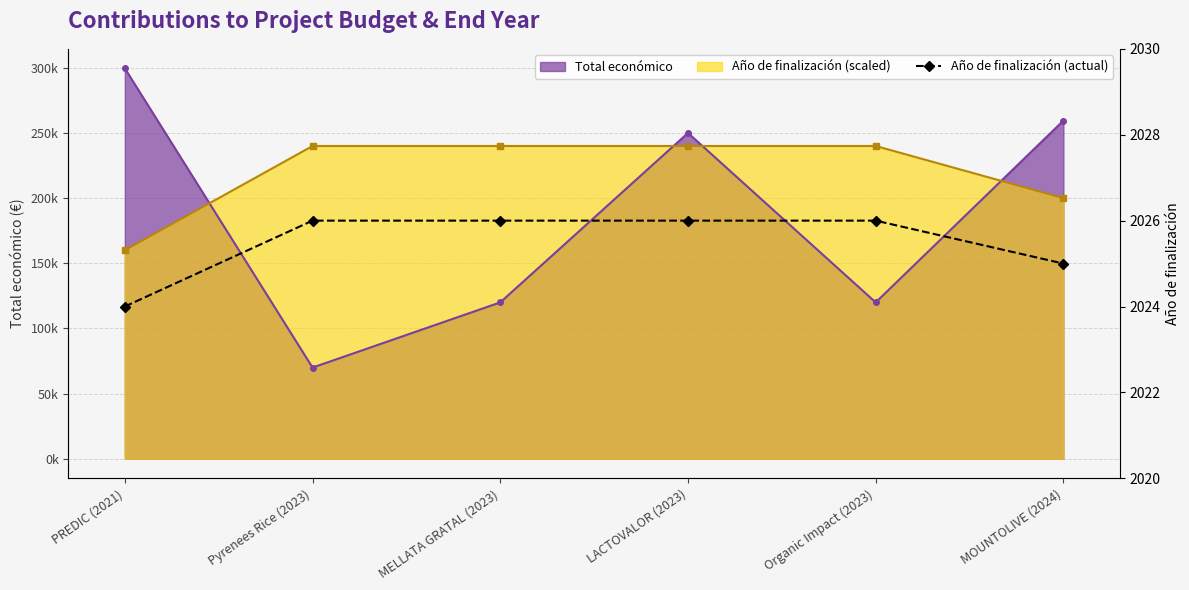

How many values are between 2025 and 2026?

5